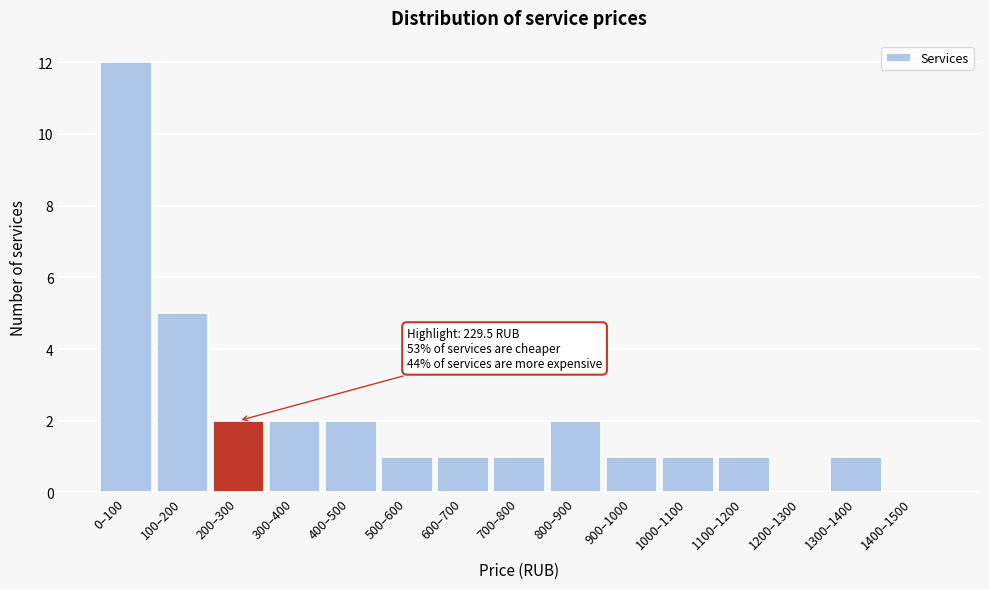

Reading left to right, what are all the values shown in this chart?

0–100=12	100–200=5	200–300=2	300–400=2	400–500=2	500–600=1	600–700=1	700–800=1	800–900=2	900–1000=1	1000–1100=1	1100–1200=1	1200–1300=0	1300–1400=1	1400–1500=0